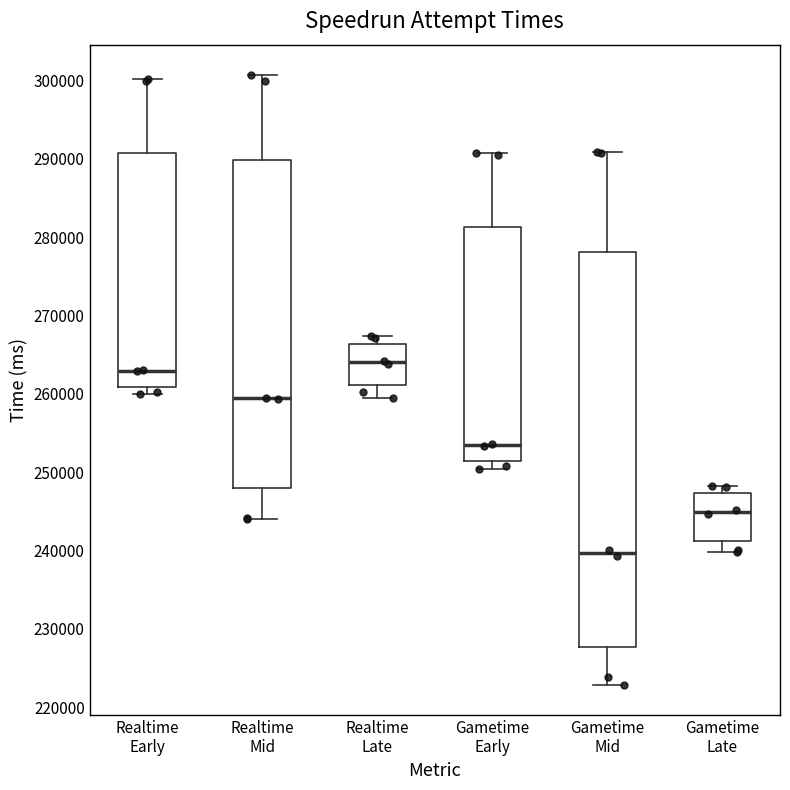

Reading left to right, read every box against the y-axis: the position of its median line, the range the box covers, and the ends of its whiskers. The values are not printed on the chart, so give them approximately, as read against the axis.

Realtime Early: median 263000, box 261000 to 291000, whiskers 260000 to 300000
Realtime Mid: median 259000, box 248000 to 290000, whiskers 244000 to 301000
Realtime Late: median 264000, box 261000 to 266000, whiskers 260000 to 267000
Gametime Early: median 253000, box 251000 to 281000, whiskers 250000 to 291000
Gametime Mid: median 240000, box 228000 to 278000, whiskers 223000 to 291000
Gametime Late: median 245000, box 241000 to 247000, whiskers 240000 to 248000